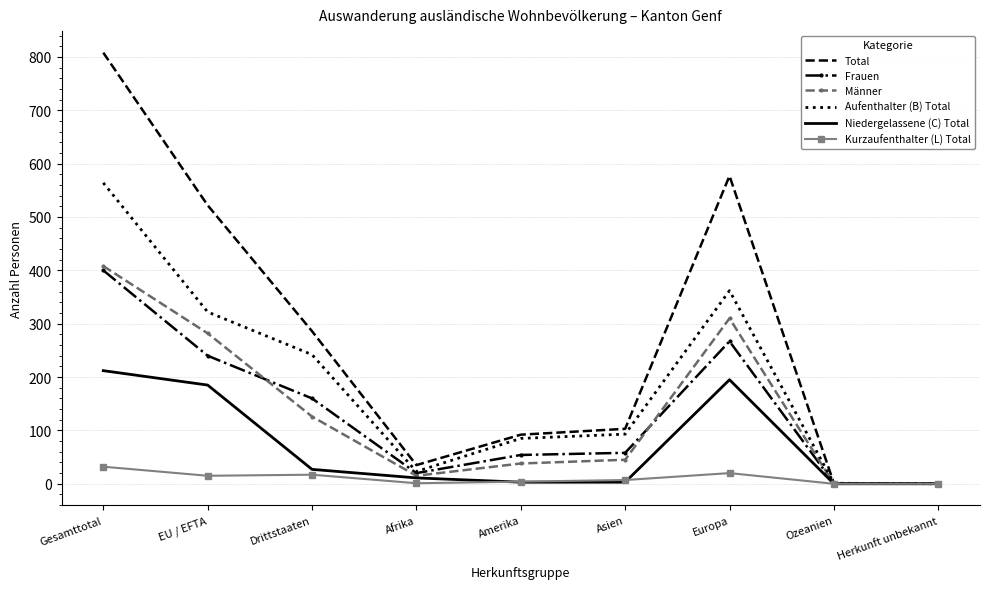

What is the difference between the highest and lowest values at Gesamttotal?

776